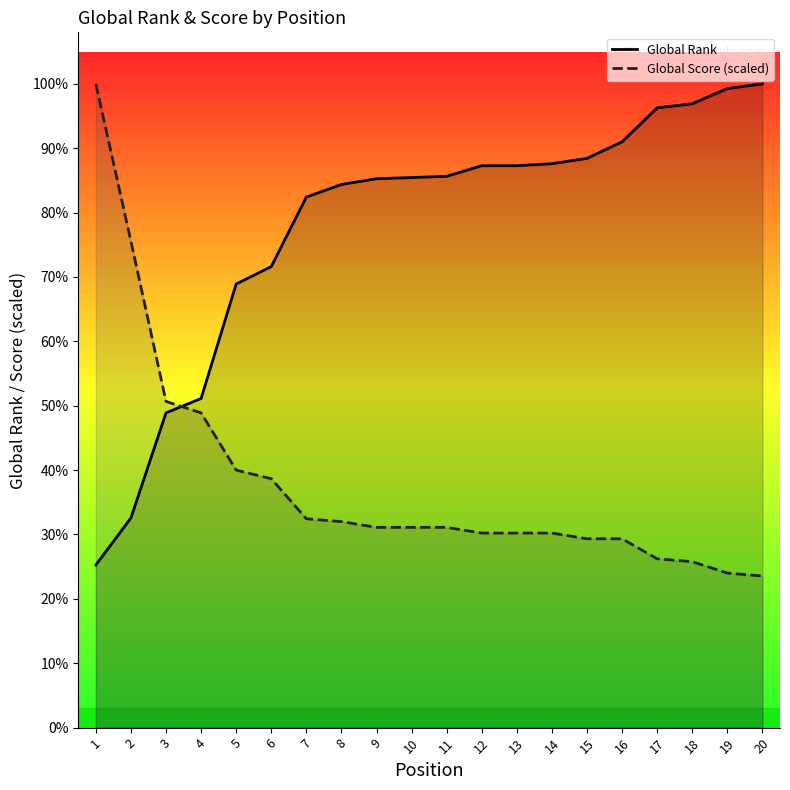

True or false: Global Rank and Global Score intersect in this chart.

True